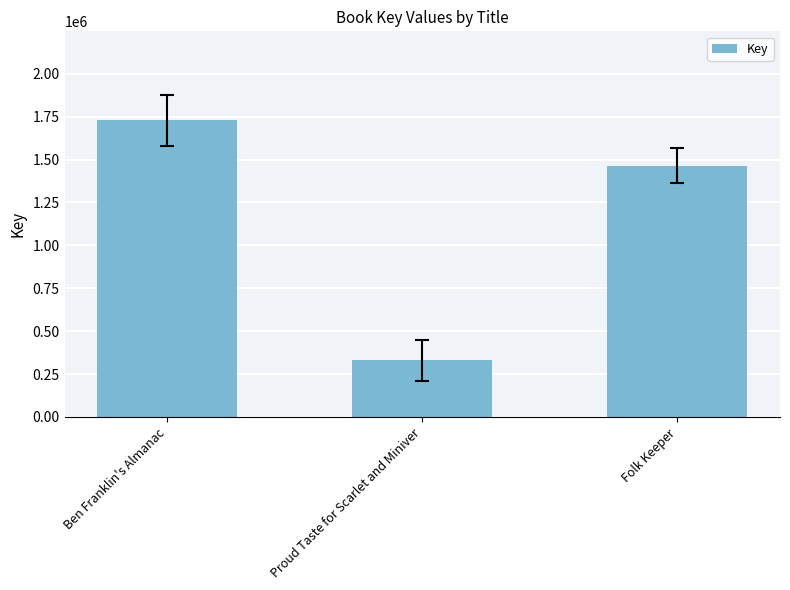

What is the label of the 3rd bar from the left?

Folk Keeper